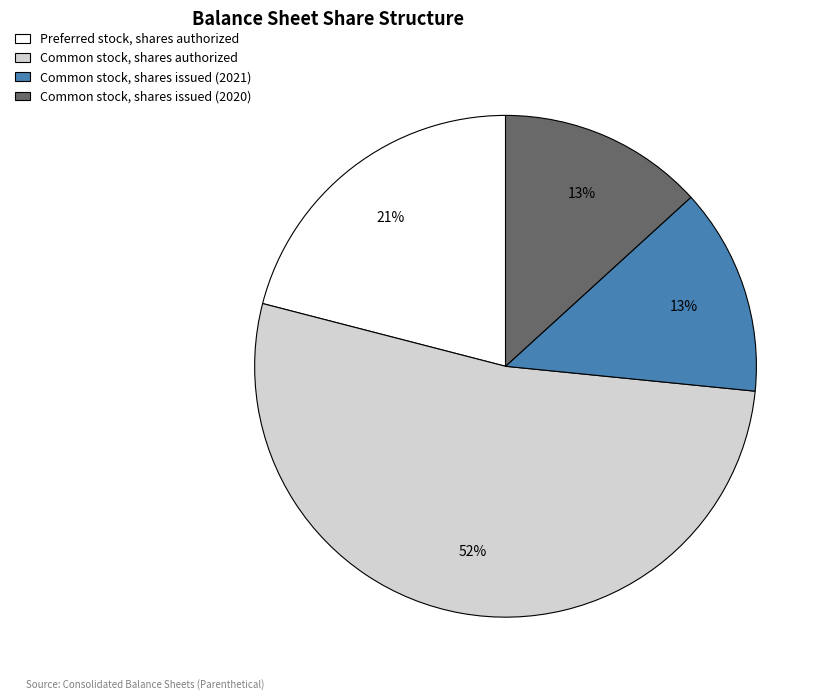

What is the largest slice in the pie chart?

Common stock, shares authorized